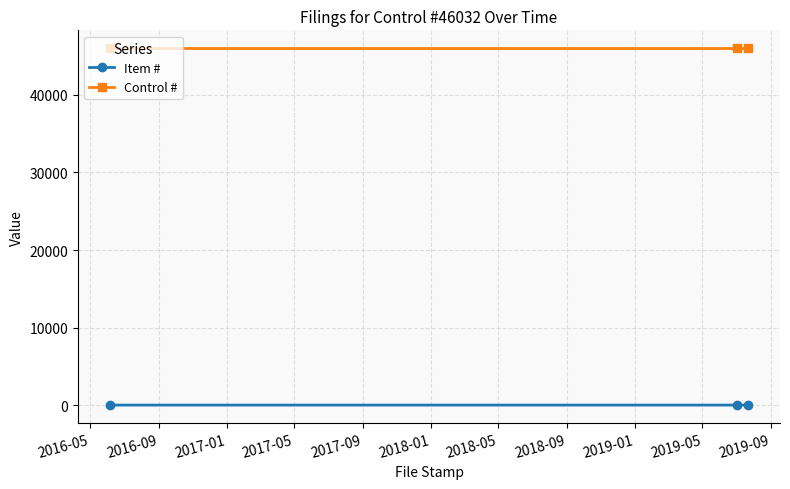

How many lines are shown in the chart?

2